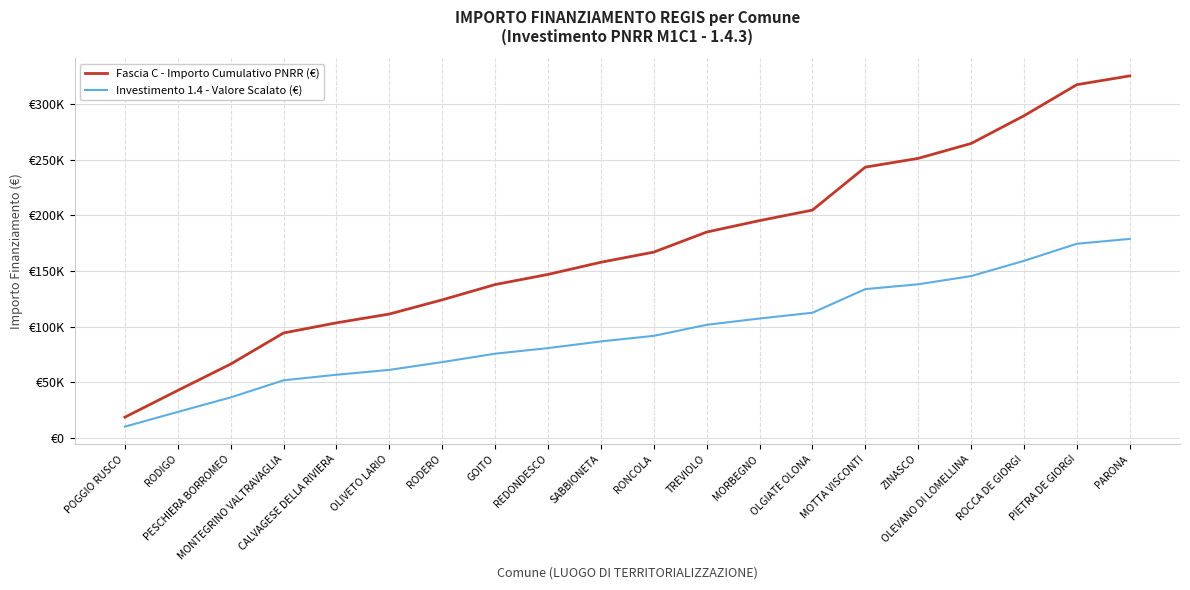

What is the average value of the Investimento 1.4 - Valore Scalato (€) series?

94818.3